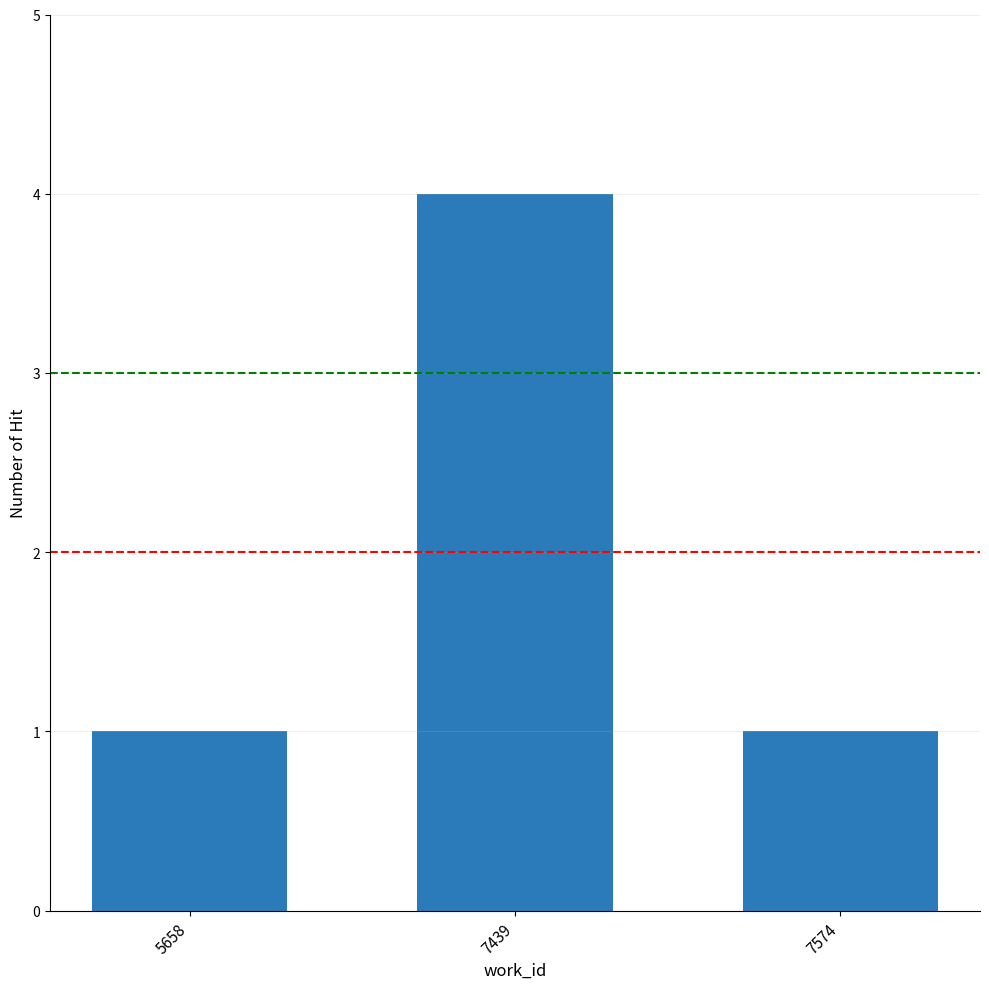

Between 7574 and 7439, which is larger?

7439